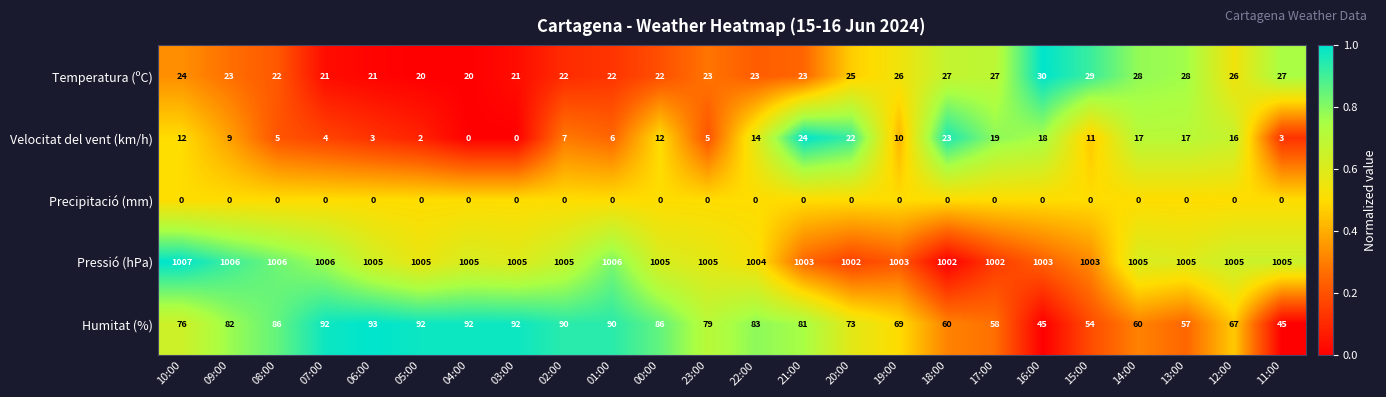

True or false: Velocitat del vent (km/h) has a value of 2 at 05:00.

True